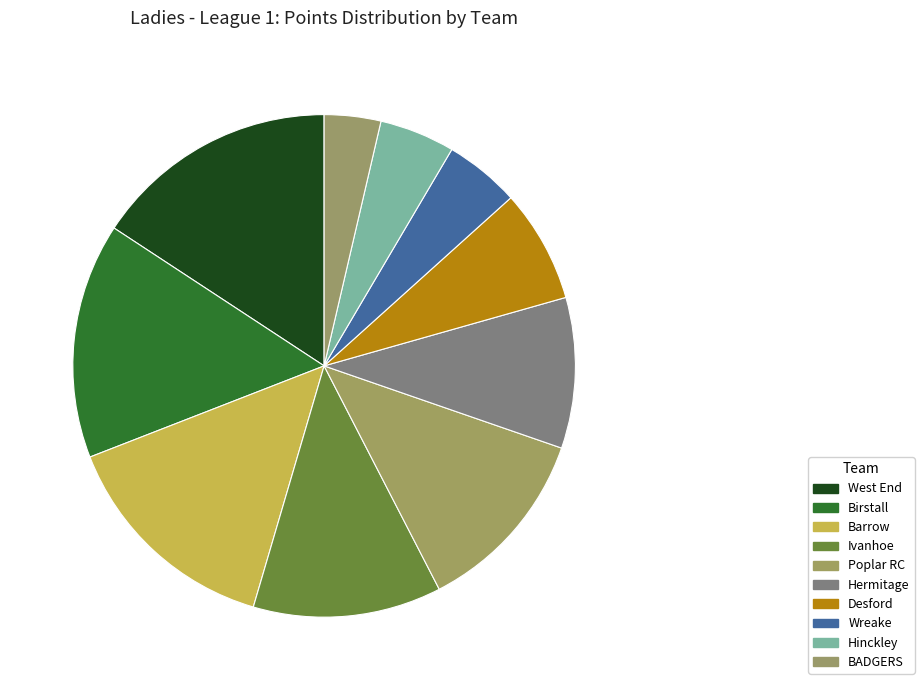

Rank the categories by value from highest to lowest.

West End, Birstall, Barrow, Ivanhoe, Poplar RC, Hermitage, Desford, Wreake, Hinckley, BADGERS